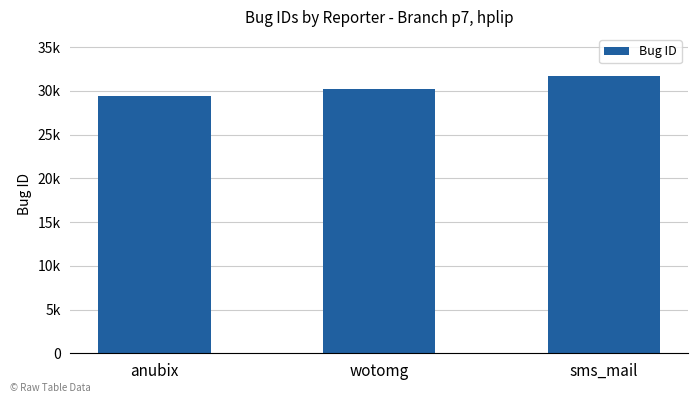

Are the bars horizontal?

No